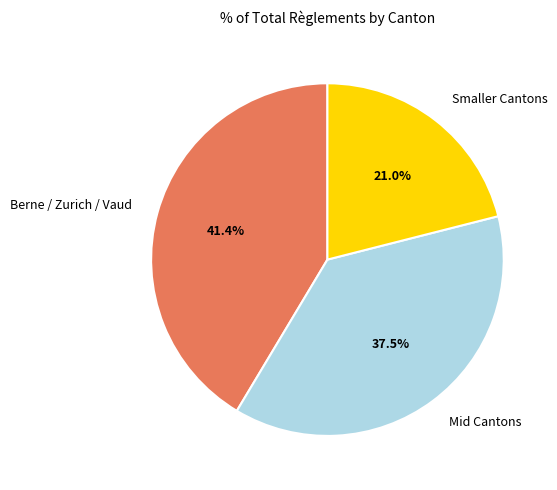

What percentage do Smaller Cantons and Berne / Zurich / Vaud together represent?

62.5%